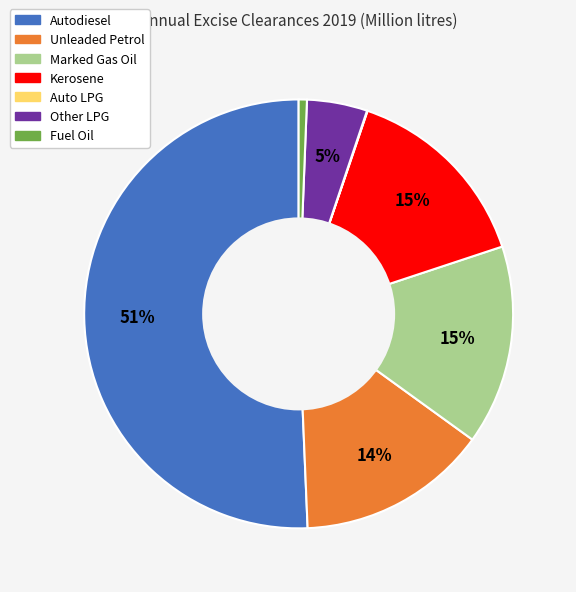

To the nearest percent, what is the average slice percentage?

14%